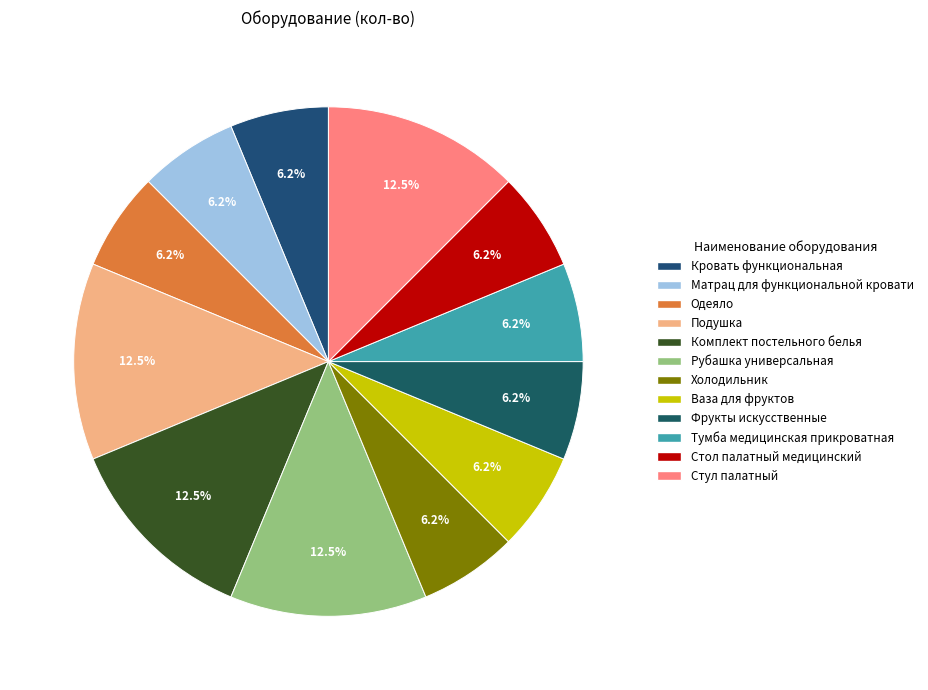

To the nearest percent, what portion does Фрукты искусственные represent?

6%